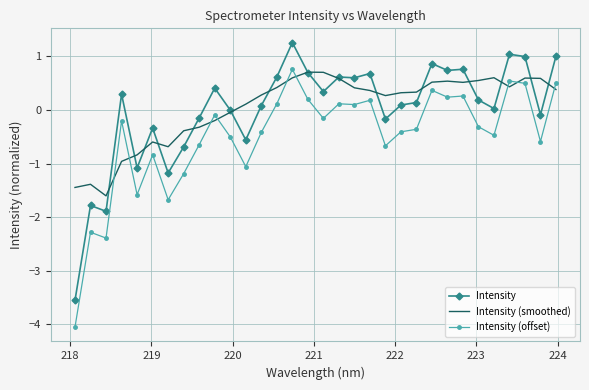

True or false: Intensity (offset) and Intensity cross at least once.

False